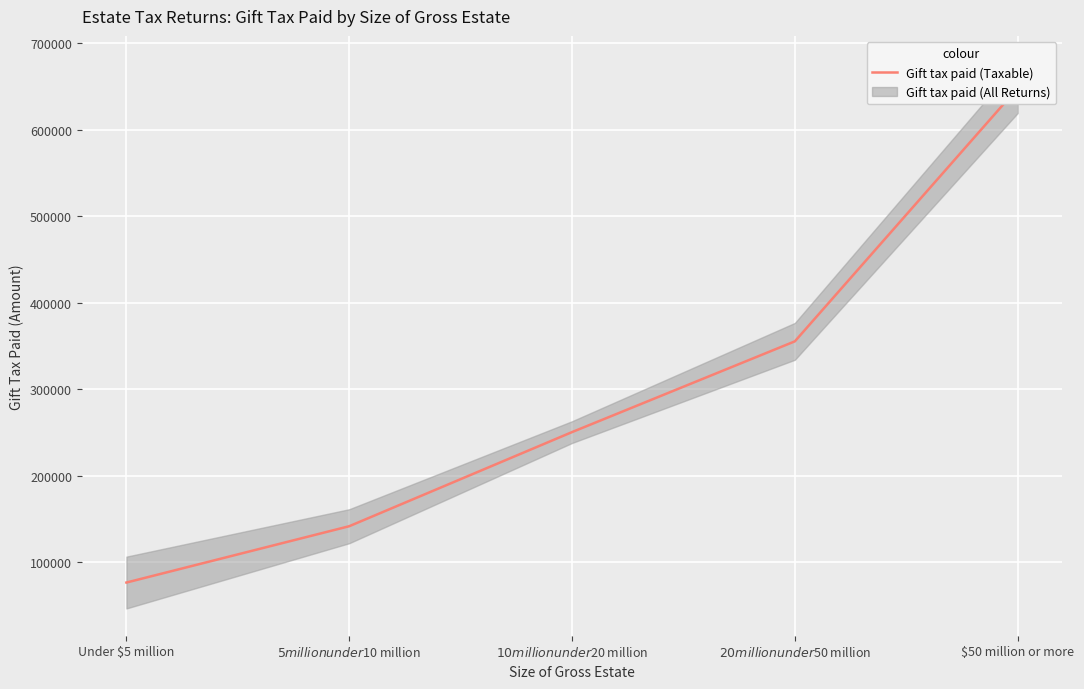

Reading left to right, what are all the values shown in this chart?

Under $5 million=76531.5	$5 million under $10 million=141625.5	$10 million under $20 million=250406.0	$20 million under $50 million=355299.5	$50 million or more=647954.0